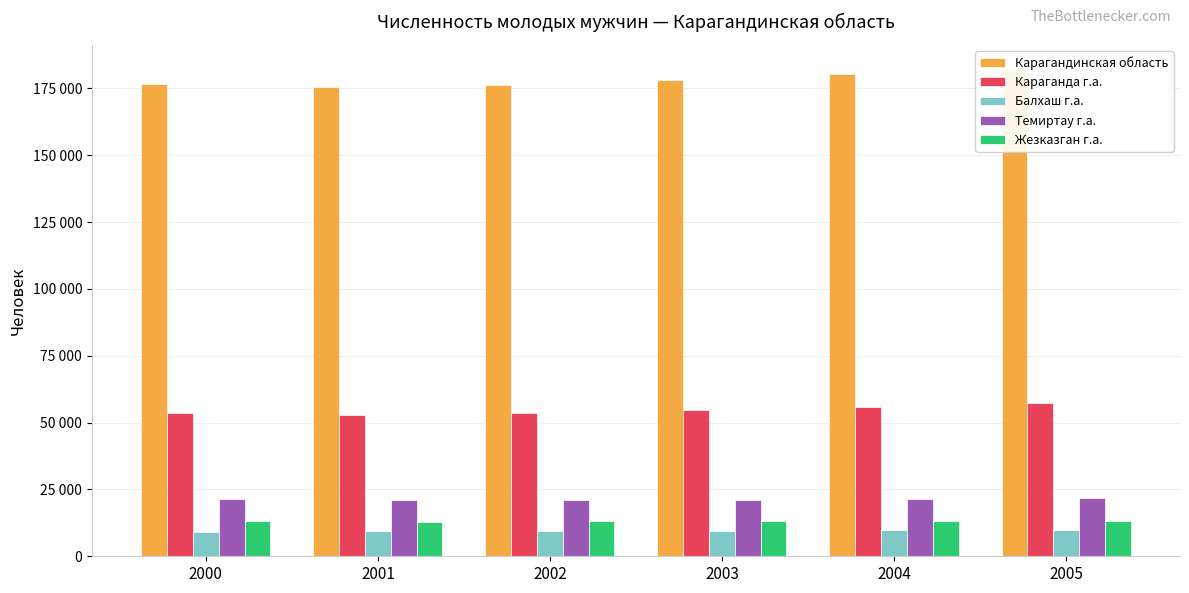

Is the value of Карагандинская область at 2003 greater than the value of Караганда г.а. at 2005?

Yes